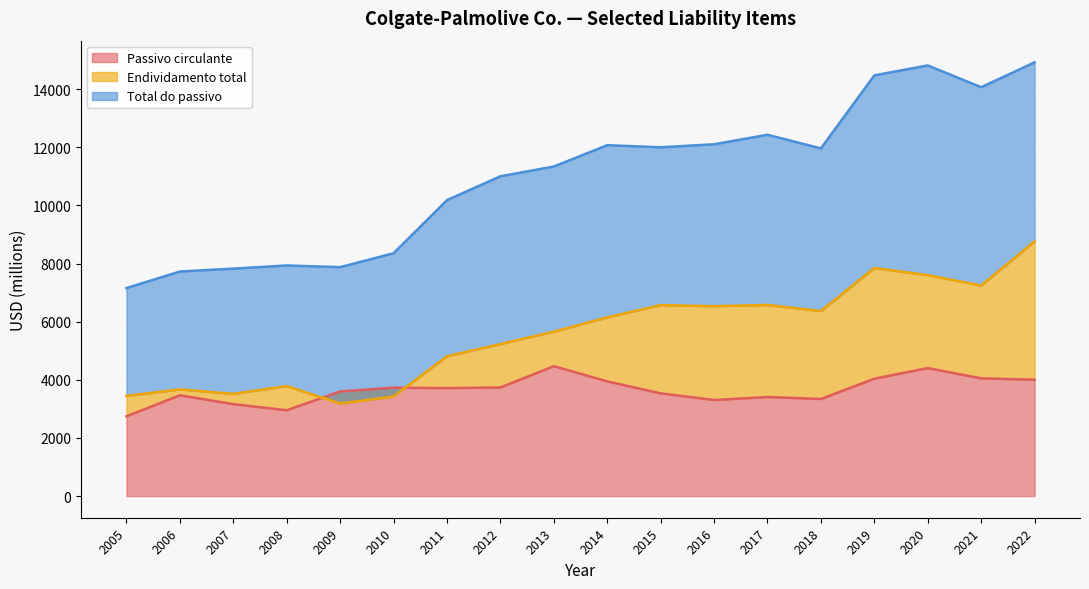

Reading left to right, list all the values displayed in this chart.

Passivo circulante: 2743	3469	3163	2953	3599	3728	3716	3736	4470	3946	3534	3305	3408	3341	4038	4404	4051	4004
Endividamento total: 3446	3671	3516	3784	3182	3424	4810	5230	5657	6148	6571	6533	6577	6366	7847	7601	7245	8766
Total do passivo: 7157	7727	7826	7936	7877	8355	10183	11004	11340	12074	12002	12106	12433	11964	14476	14819	14069	14925